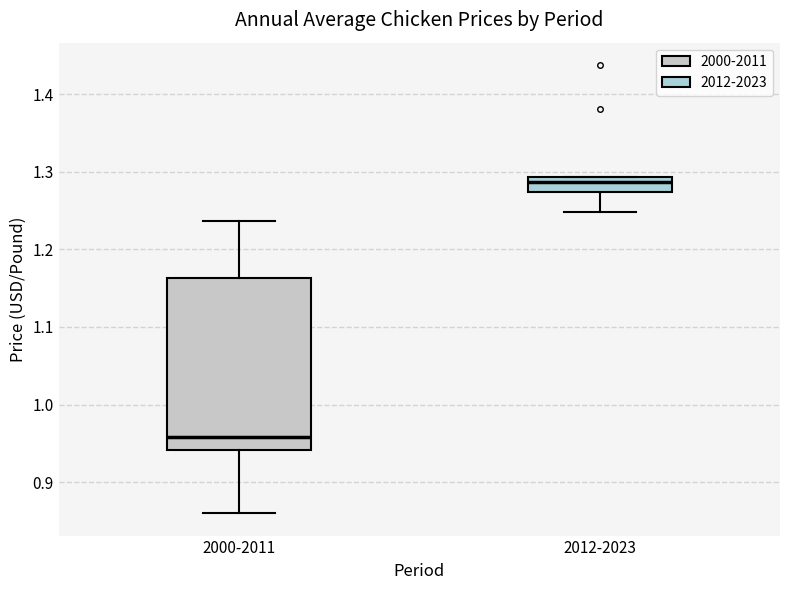

Reading left to right, read every box against the y-axis: the position of its median line, the range the box covers, and the ends of its whiskers. The values are not printed on the chart, so give them approximately, as read against the axis.

2000-2011: median 0.96, box 0.94 to 1.16, whiskers 0.86 to 1.24
2012-2023: median 1.29 (just below the box's upper edge), box 1.27 to 1.29, whiskers 1.25 to 1.29